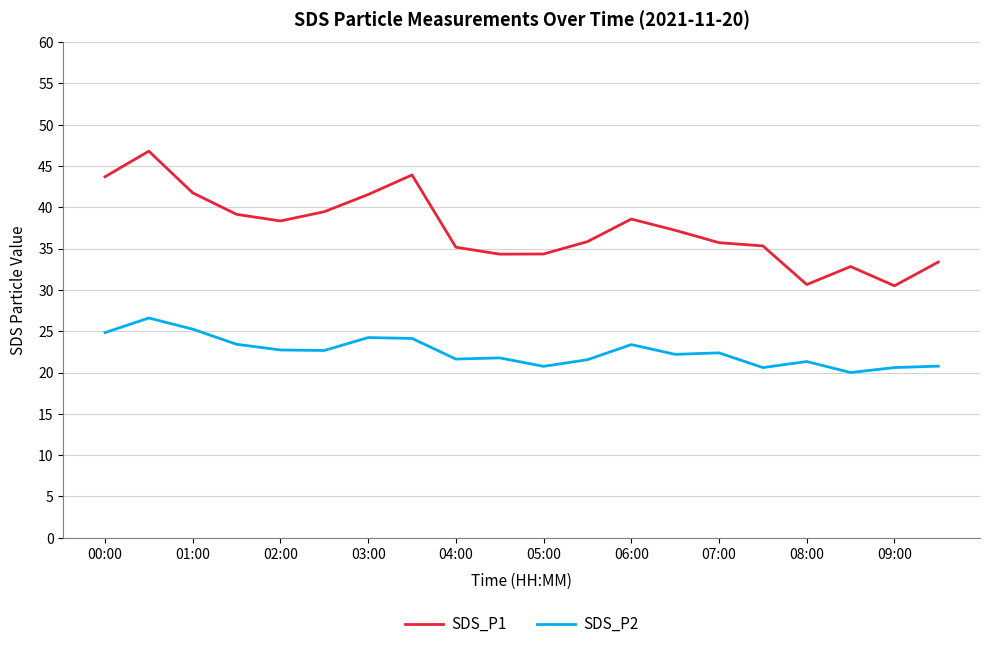

True or false: SDS_P2 and SDS_P1 intersect in this chart.

False